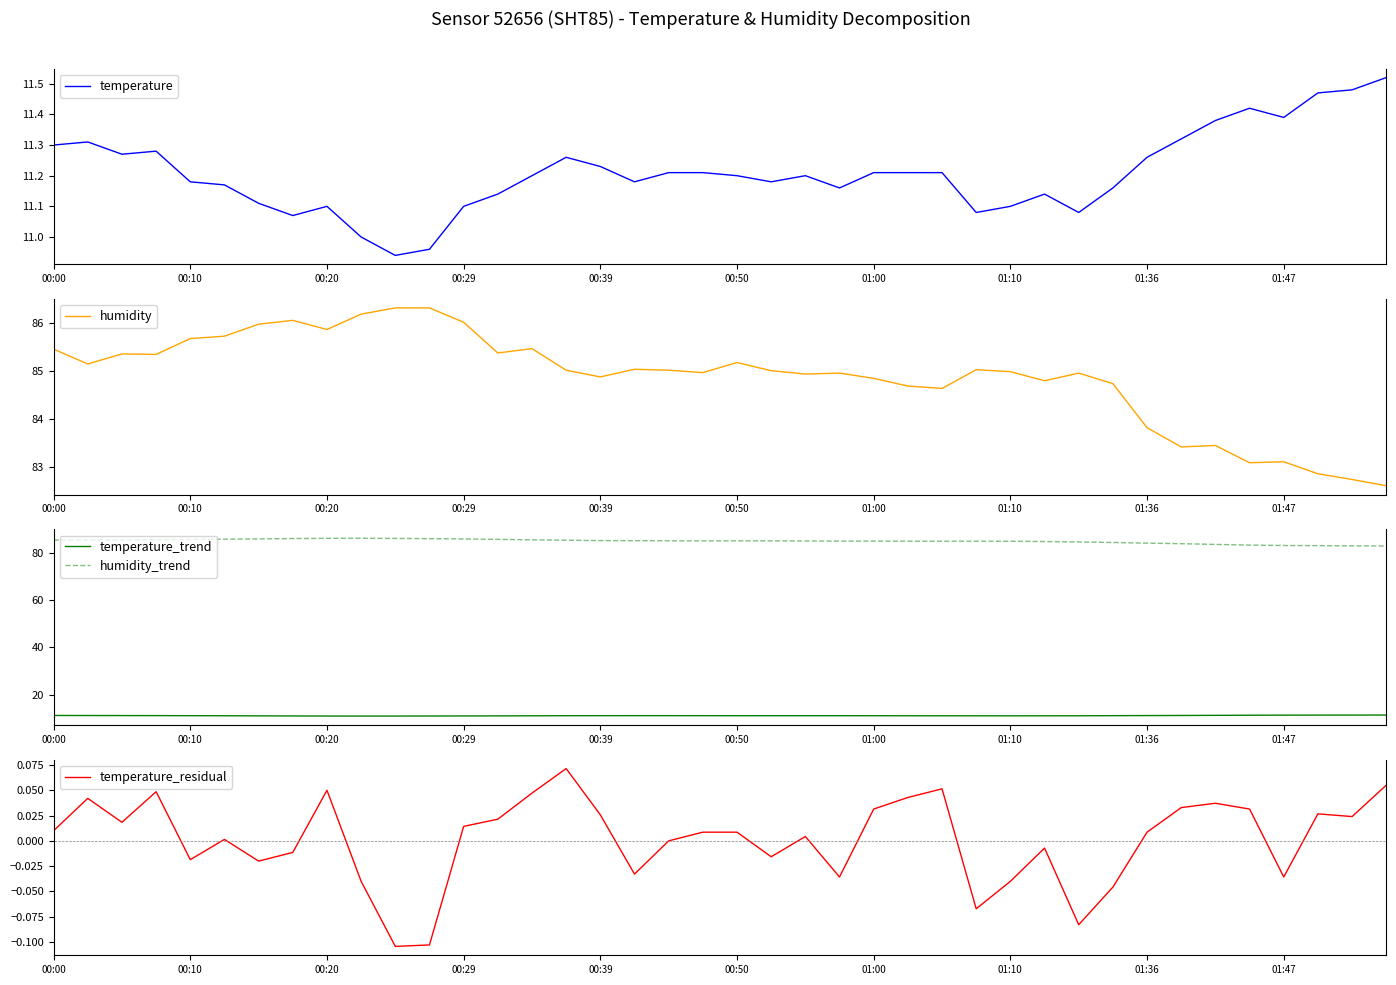

What is the highest value of the humidity_trend series?

86.1